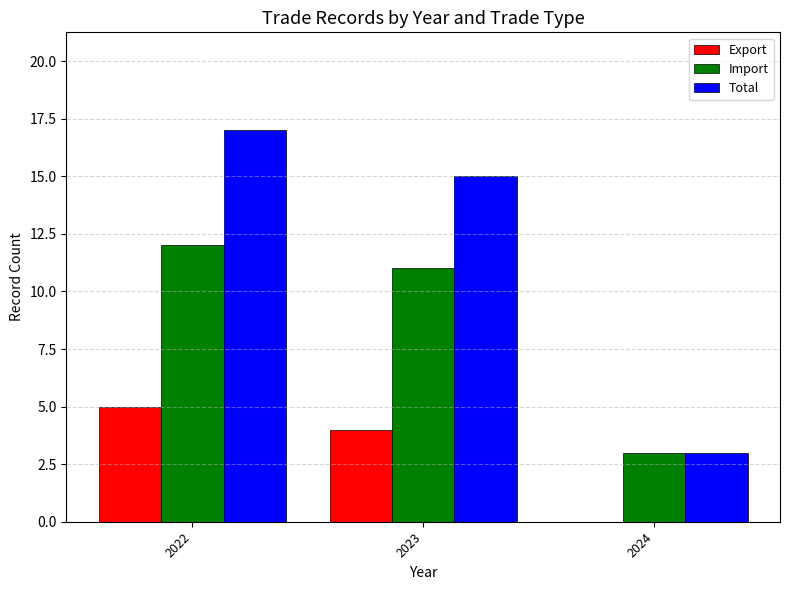

Are the bars grouped side by side (vs. stacked)?

Yes